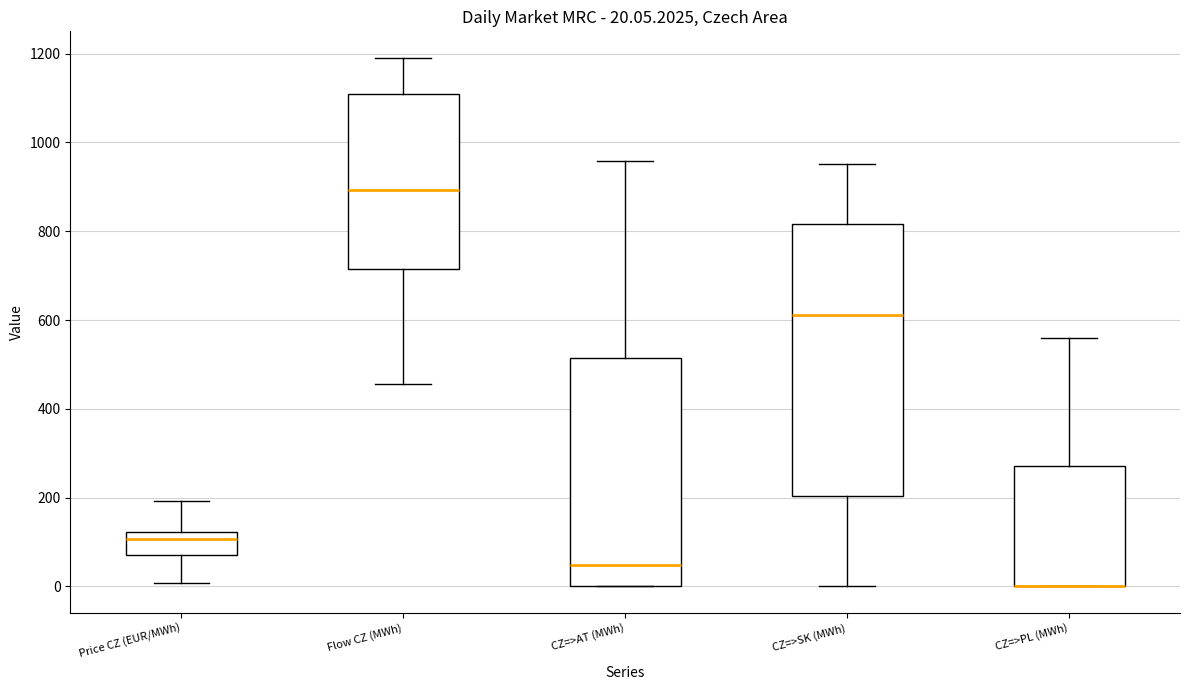

Which box is the tallest, from its lower edge to its upper edge?

CZ=>SK (MWh)